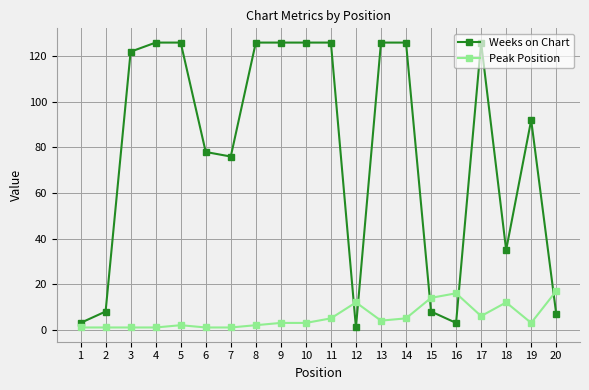

Reading left to right, what are all the values shown in this chart?

Weeks on Chart: 3	8	122	126	126	78	76	126	126	126	126	1	126	126	8	3	126	35	92	7
Peak Position: 1	1	1	1	2	1	1	2	3	3	5	12	4	5	14	16	6	12	3	17